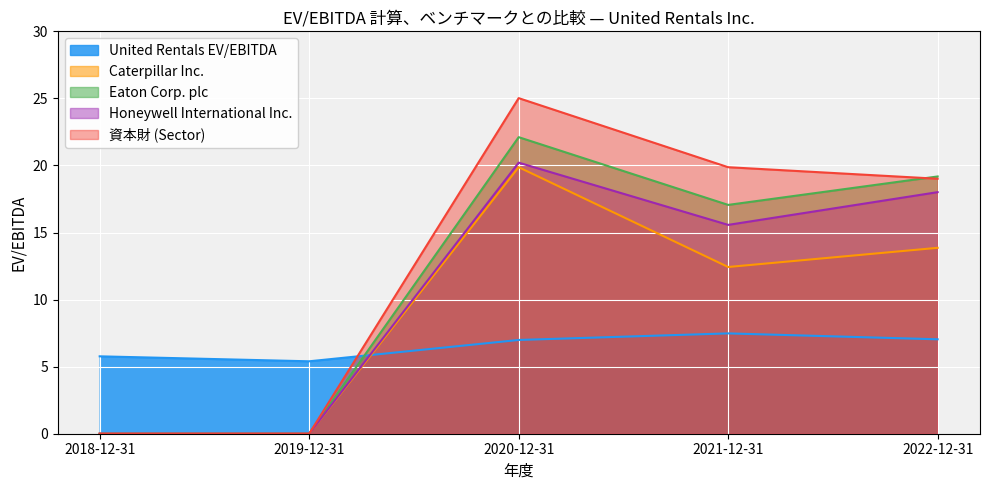

How many data points in United Rentals EV/EBITDA are above 6?

3